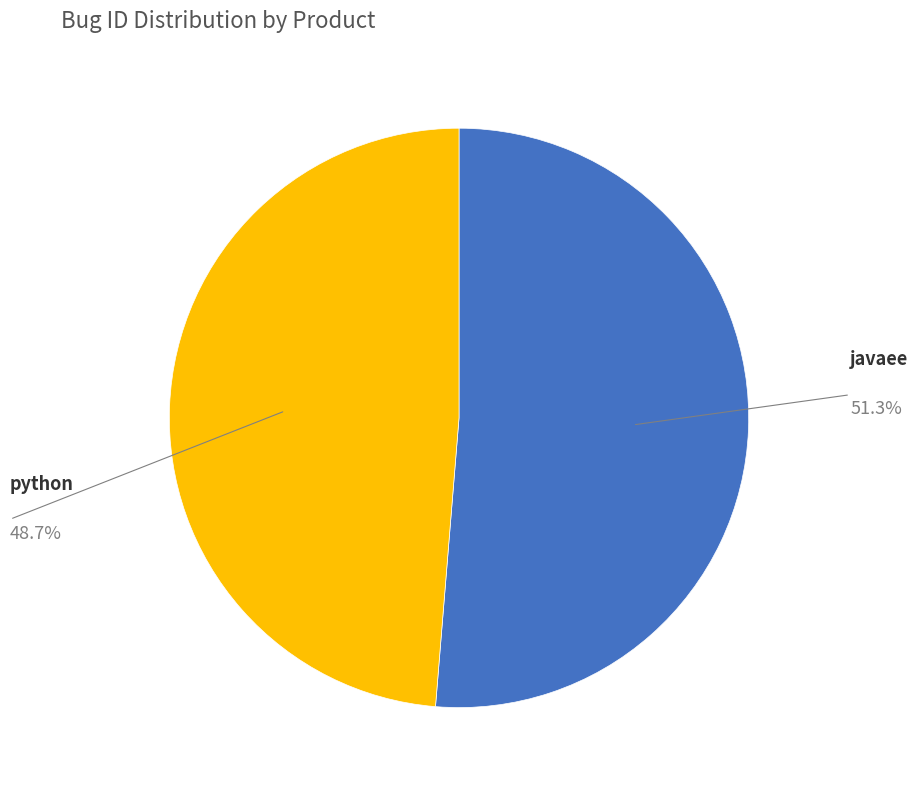

Which has a higher value, python or javaee?

javaee